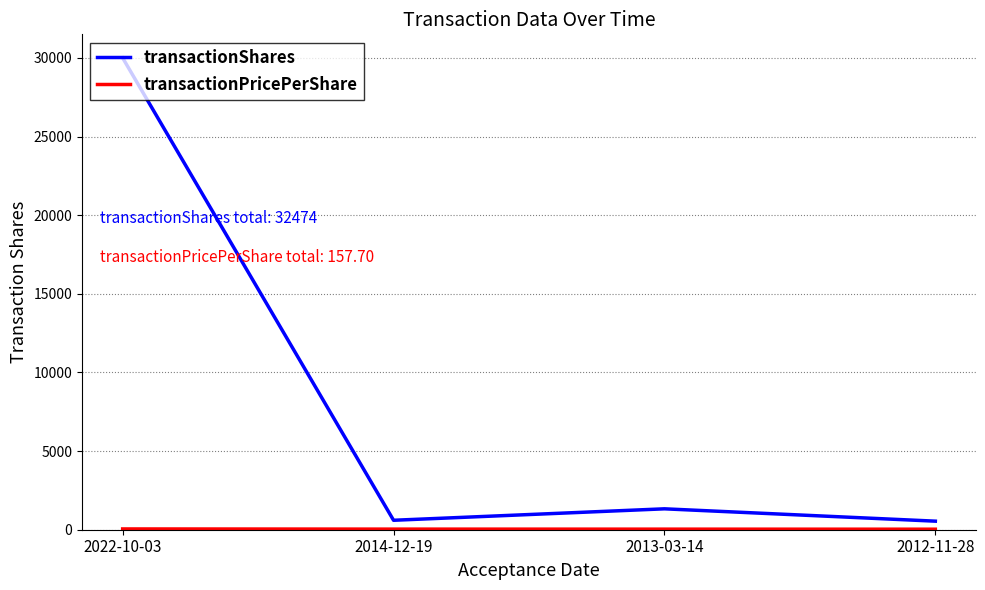

Is this an area chart (filled region under the line)?

No